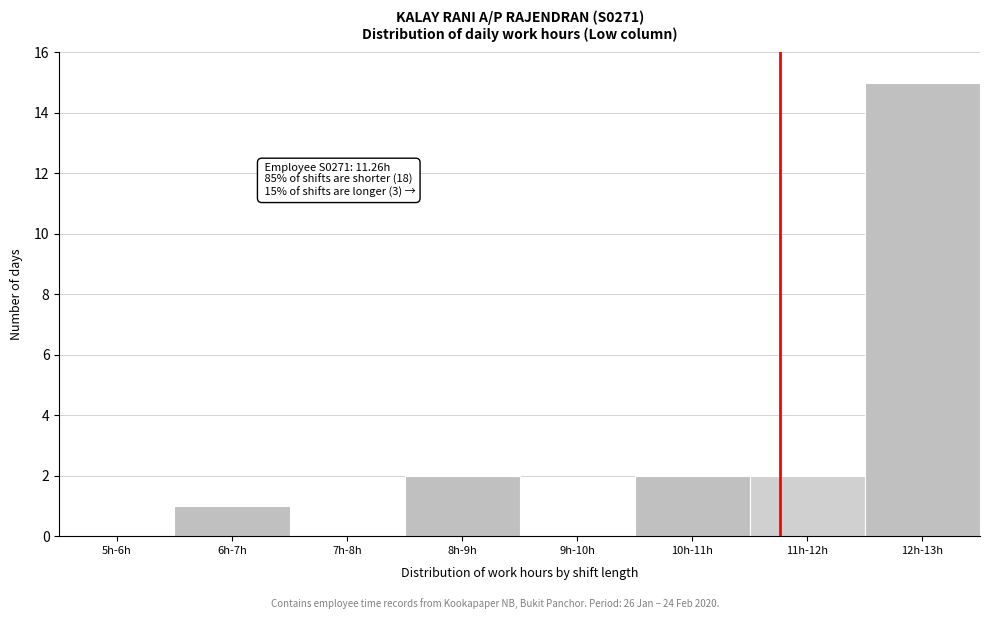

Reading left to right, list all the values displayed in this chart.

5h-6h=0	6h-7h=1	7h-8h=0	8h-9h=2	9h-10h=0	10h-11h=2	11h-12h=2	12h-13h=15